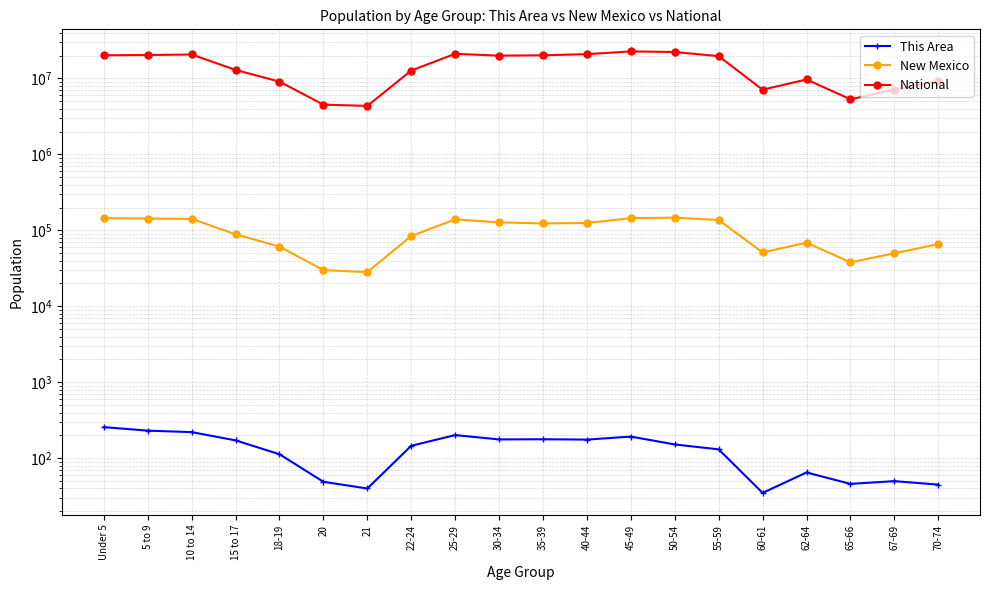

At how many categories does at least one series exceed 13618648?

10